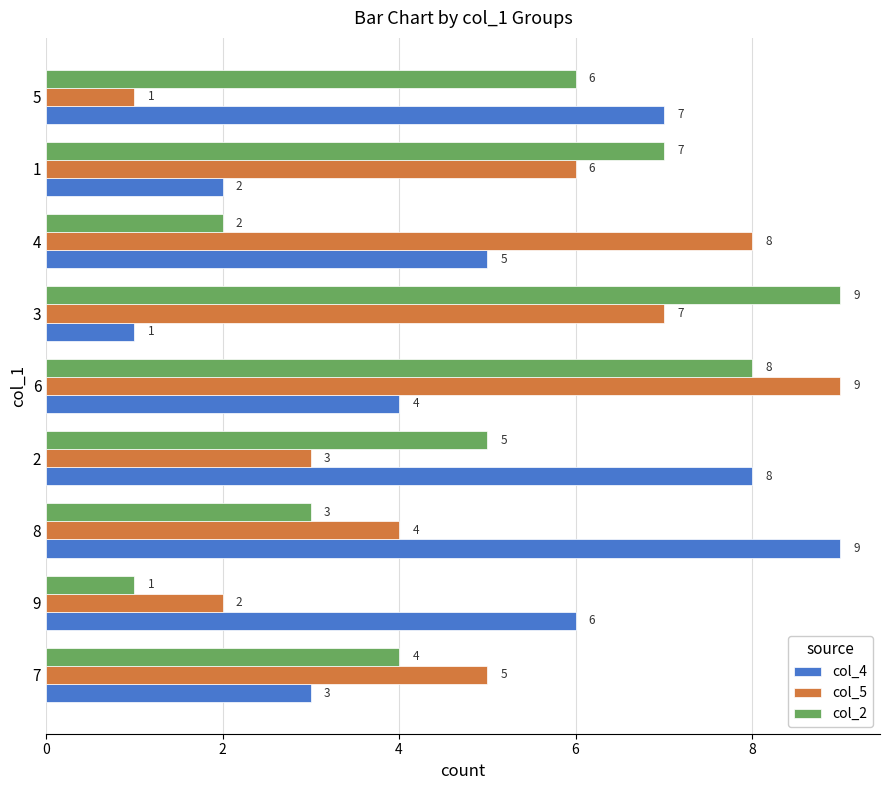

What is the spread (max minus min) of values at 3?

8